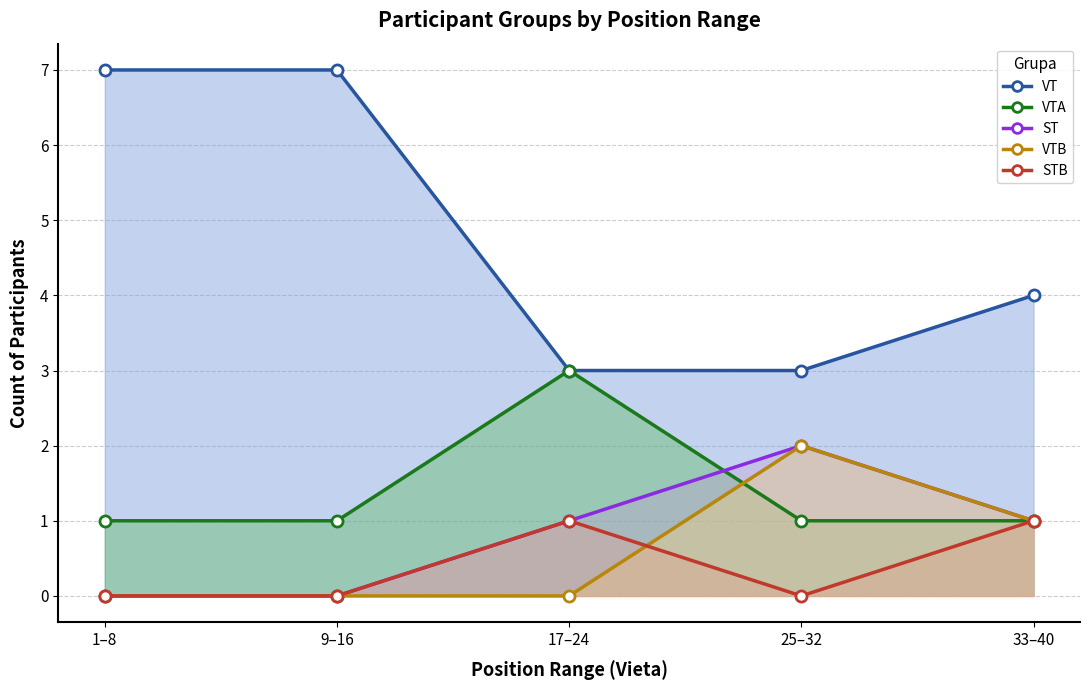

Read the VT value at 9–16.

7